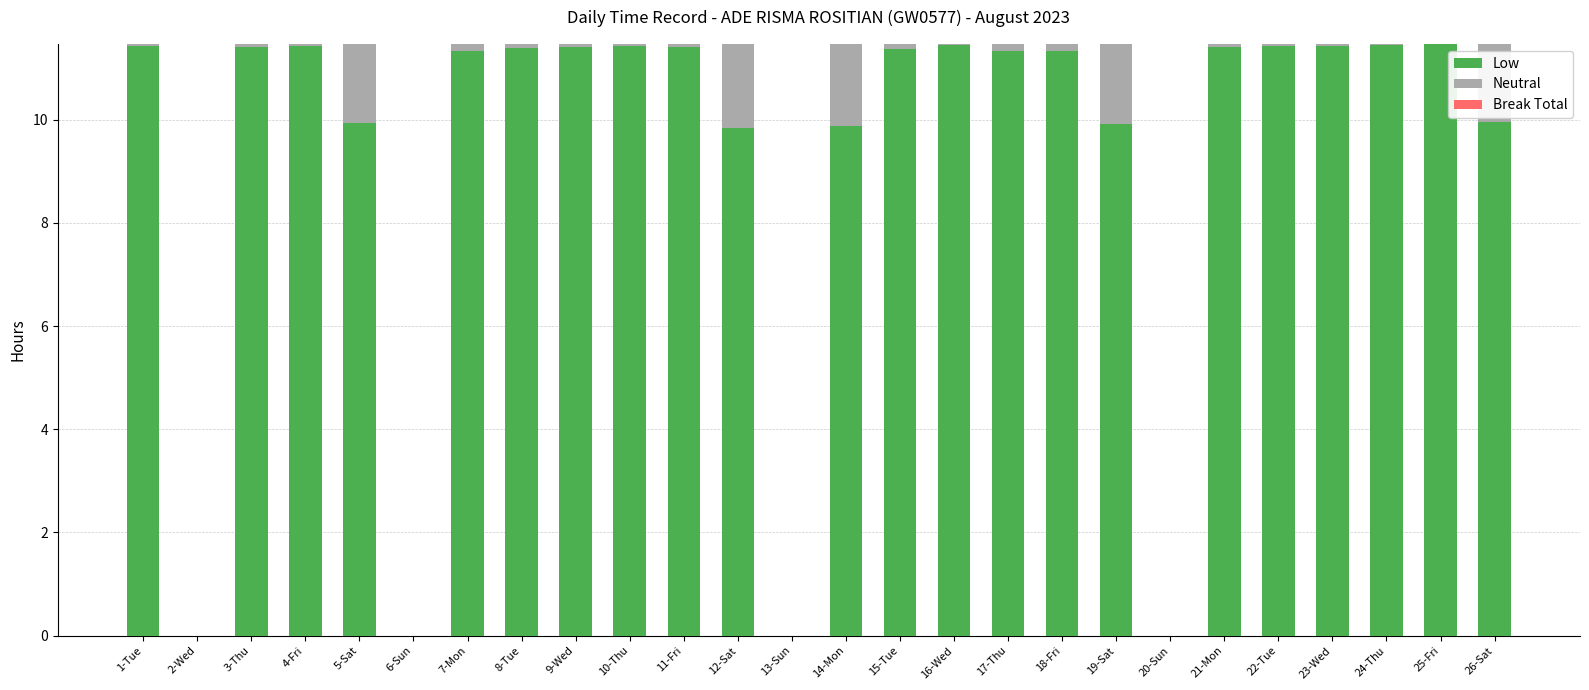

At which label does Low first exceed 11?

1-Tue